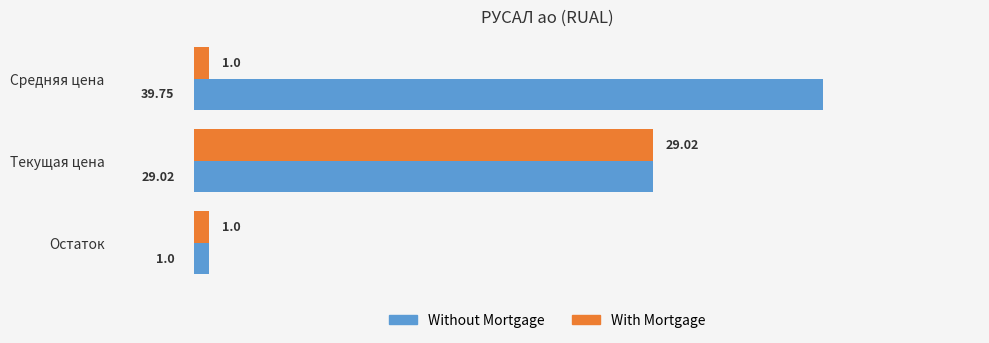

Which series changed the most between Средняя цена and Текущая цена?

With Mortgage